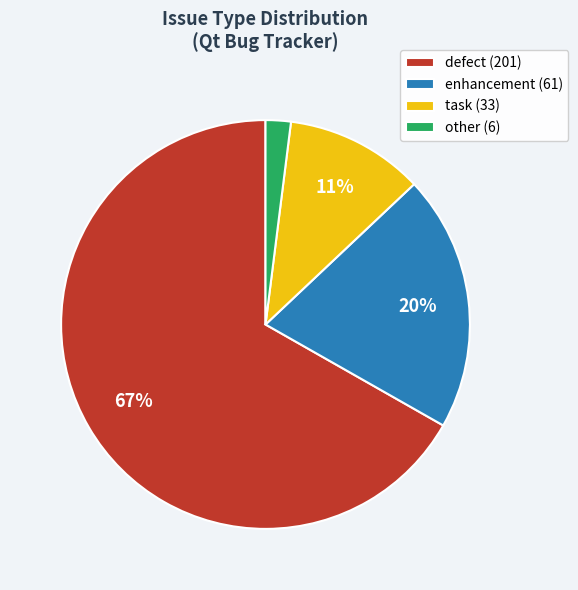

Count the number of slices in the pie.

4